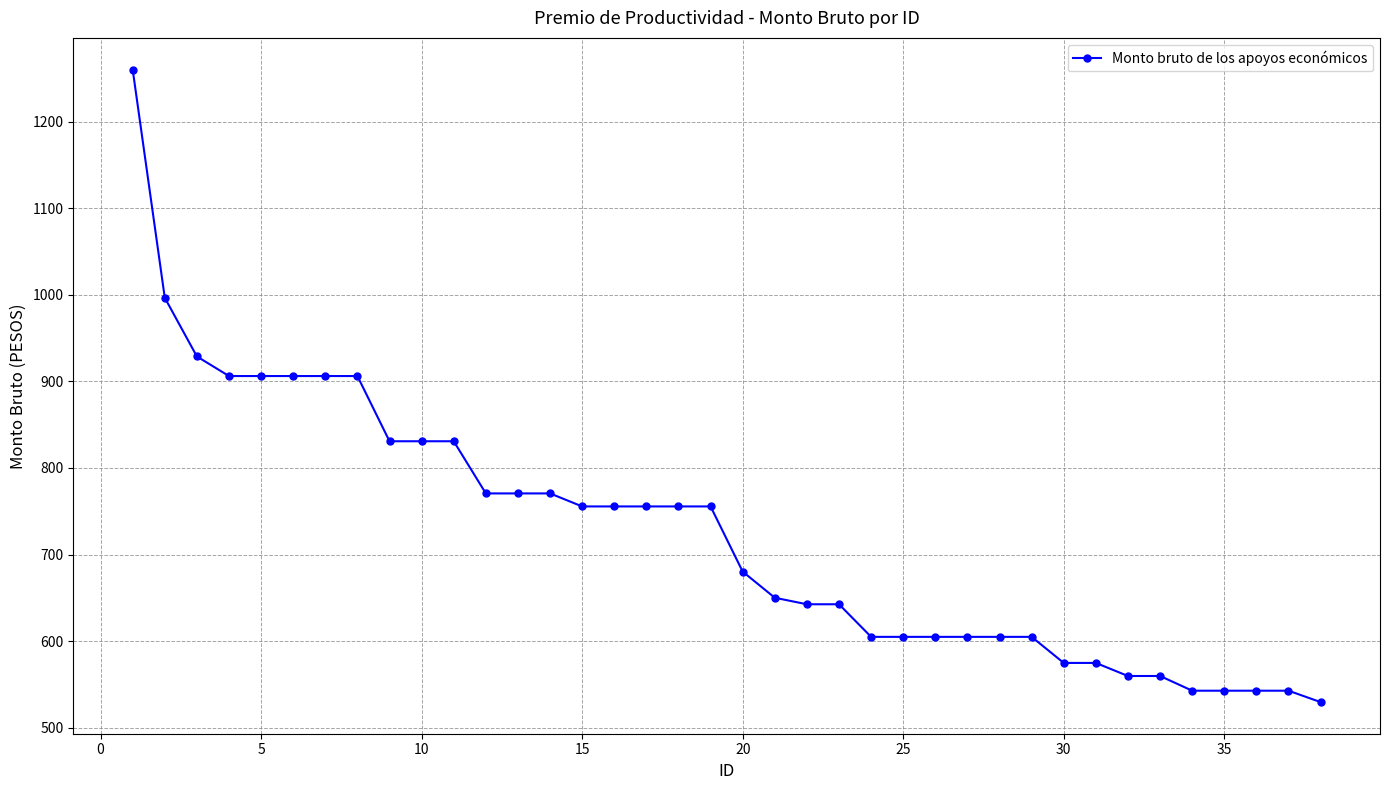

What is the difference between the maximum and minimum values?

730.7